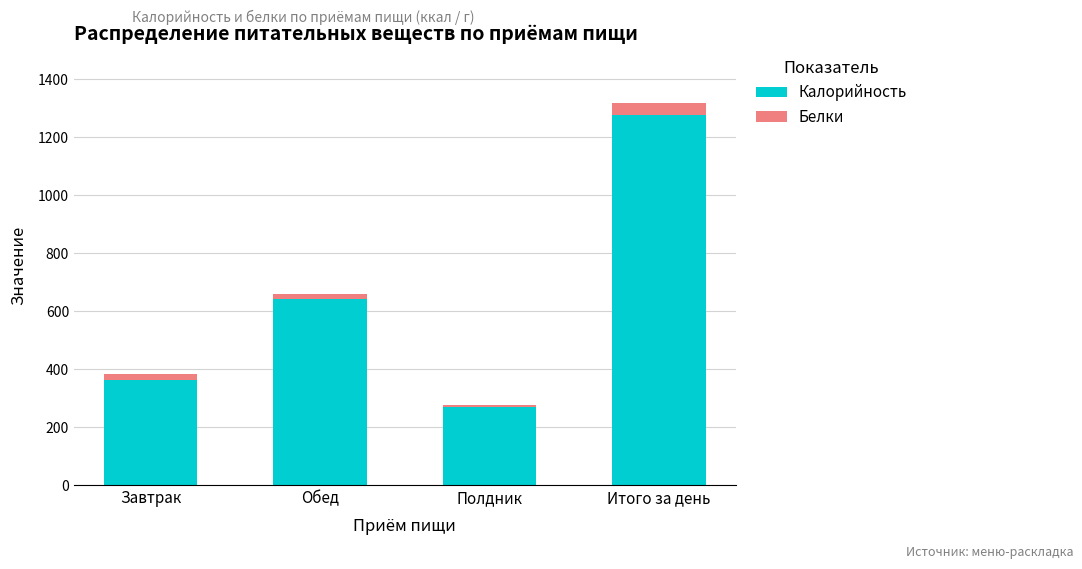

What is the minimum value for Калорийность?

270